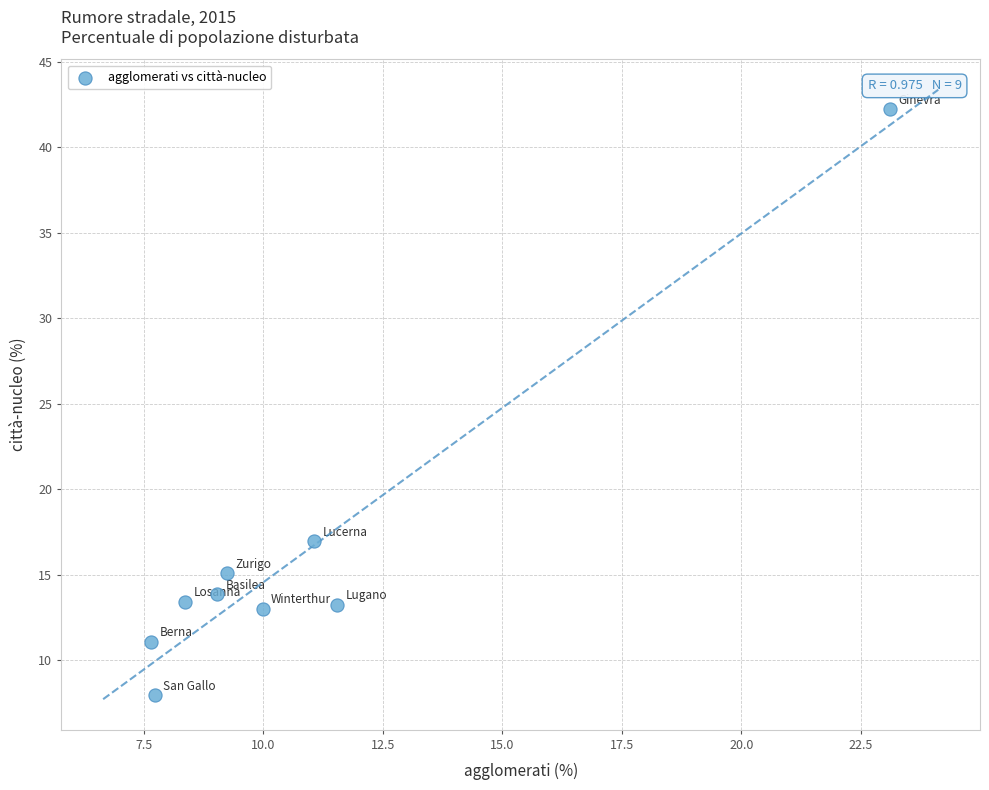

What is the average Y value?

16.3